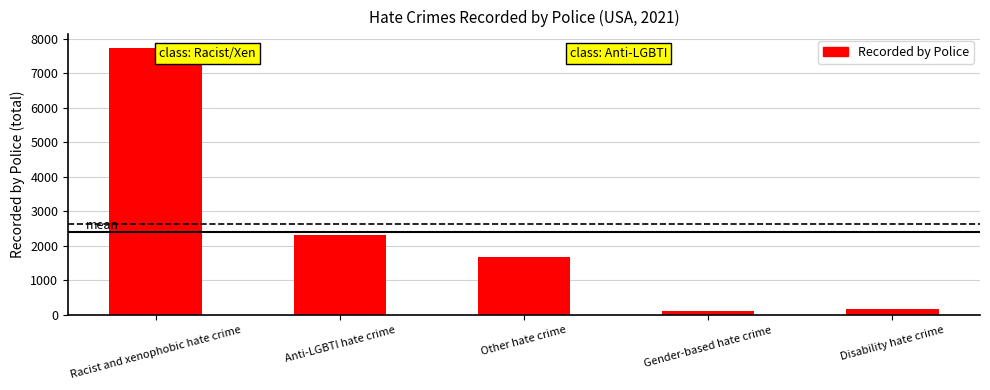

Reading left to right, transcribe all the data shown in this chart.

Racist and xenophobic hate crime=7736	Anti-LGBTI hate crime=2314	Other hate crime=1690	Gender-based hate crime=109	Disability hate crime=168